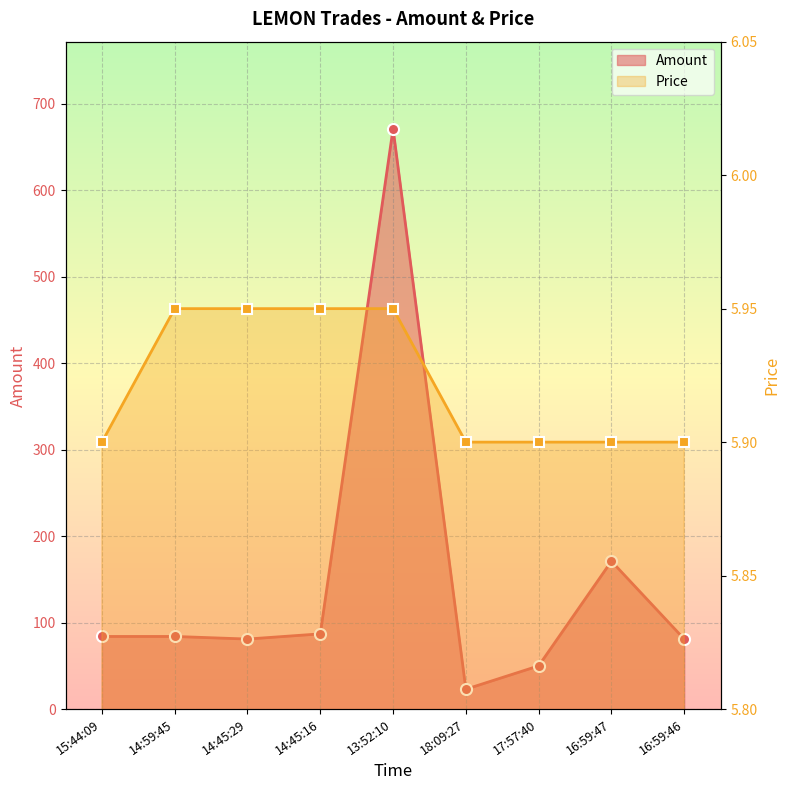

Count the Price values in the range 5 to 6.

9